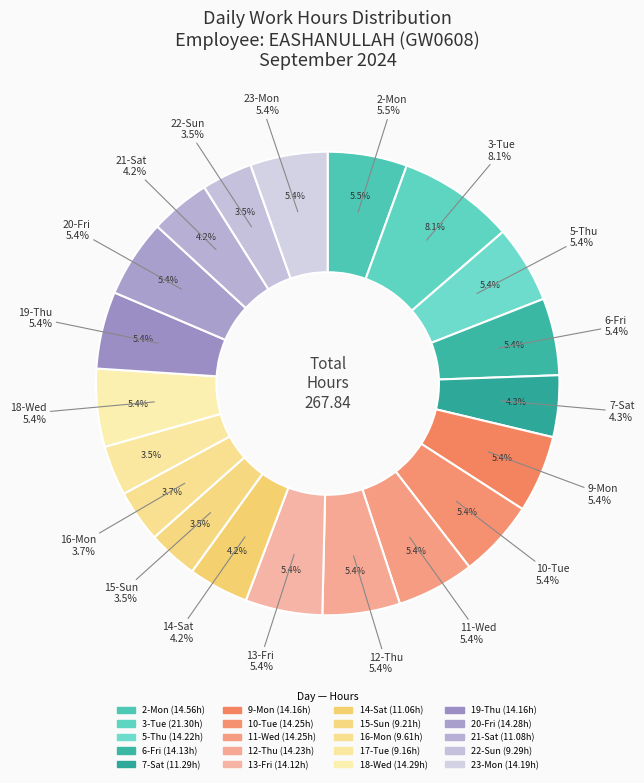

To the nearest percent, what is the combined percentage of 11-Wed and 17-Tue?

9%